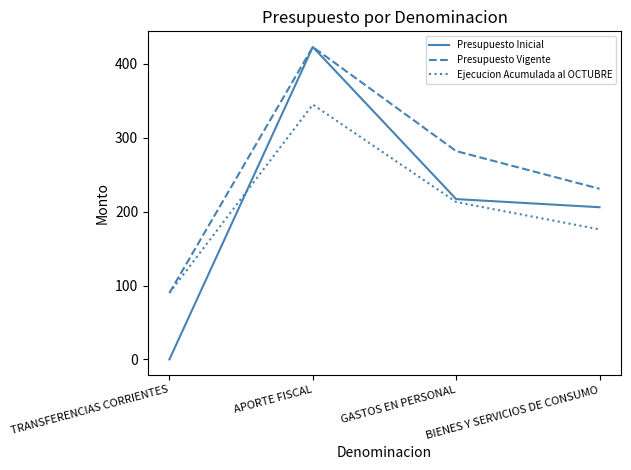

What position from the right is APORTE FISCAL?

3